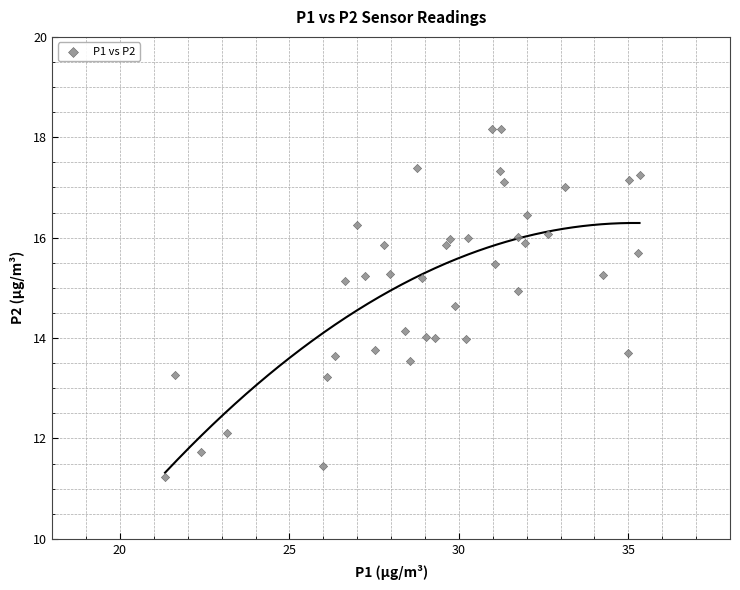

What is the range of X values (max minus min)?

14.0